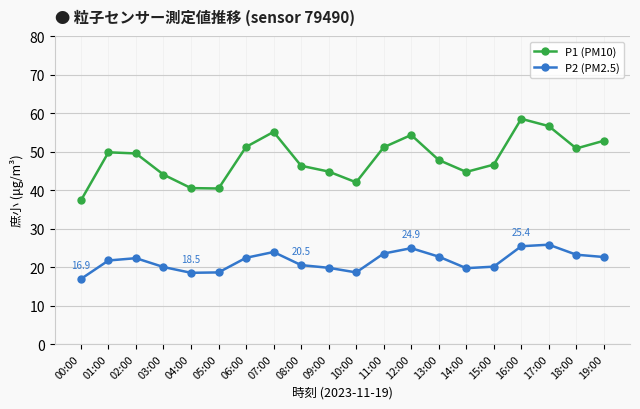

What is the difference between the P1 (PM10) values at 13:00 and 07:00?

7.3